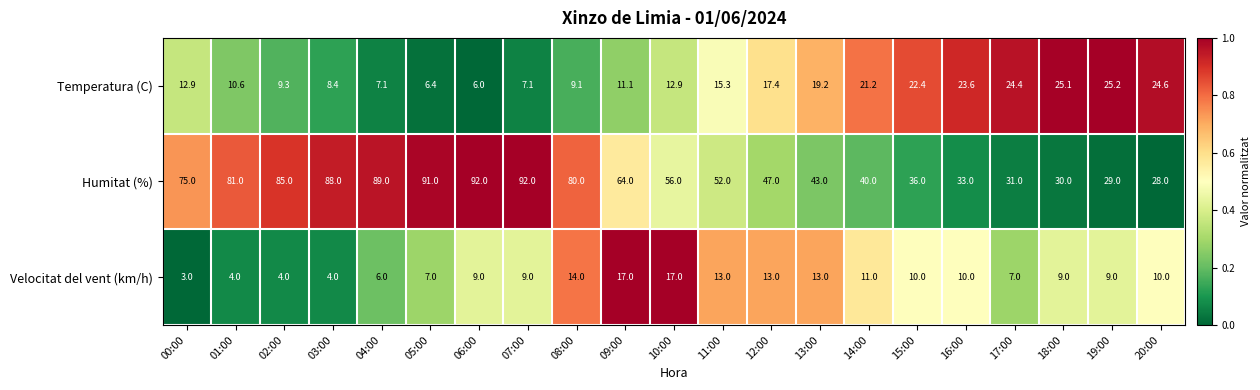

At which label does Temperatura (C) first exceed 12?

00:00